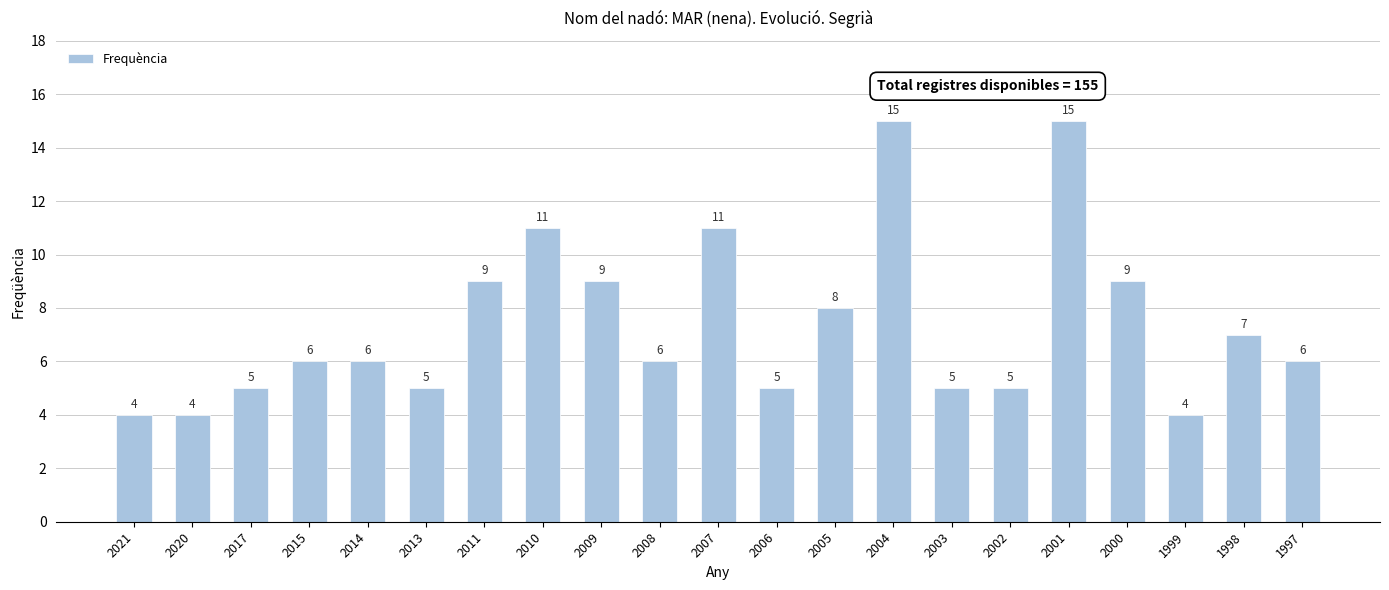

What value does the data have at 2002, to the nearest 5?

5